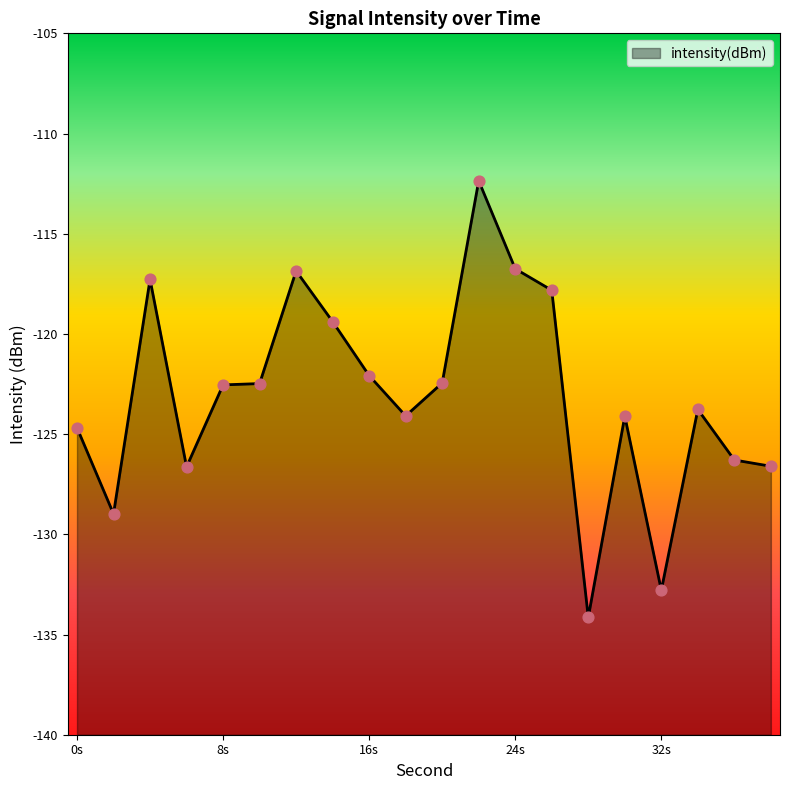

What is the change in value from 24 to 36?

-9.5